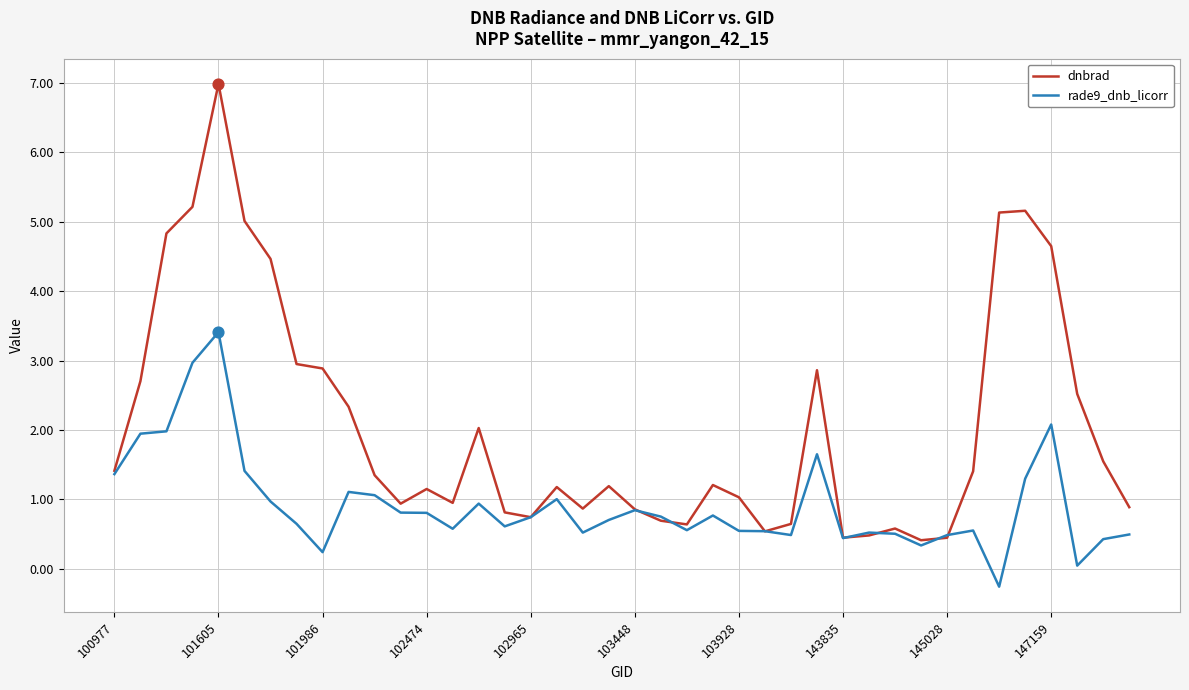

List the series in order of their peak value, lowest first.

rade9_dnb_licorr, dnbrad